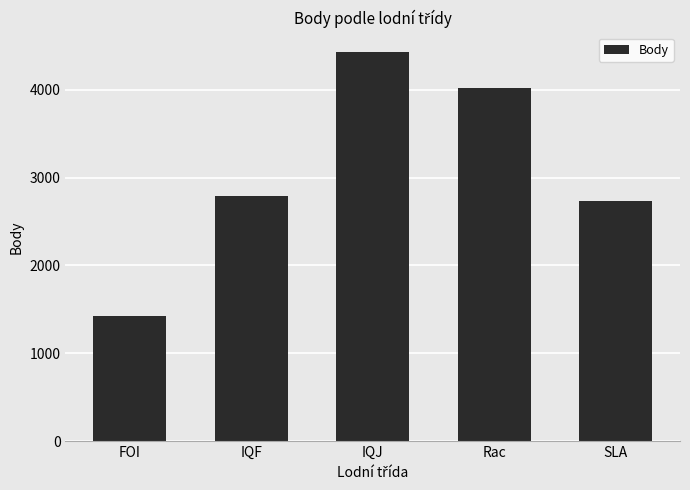

Rank the categories by value from lowest to highest.

FOI, SLA, IQF, Rac, IQJ